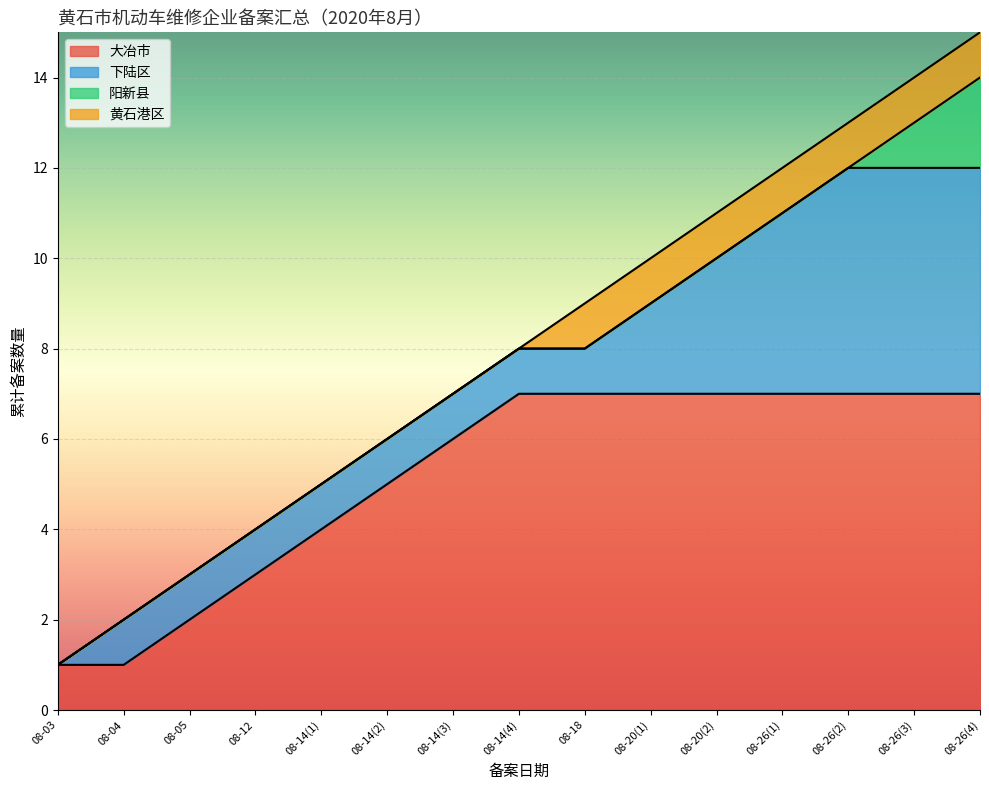

The chart shows a value of 12 at 2020-08-26. True or false?

True